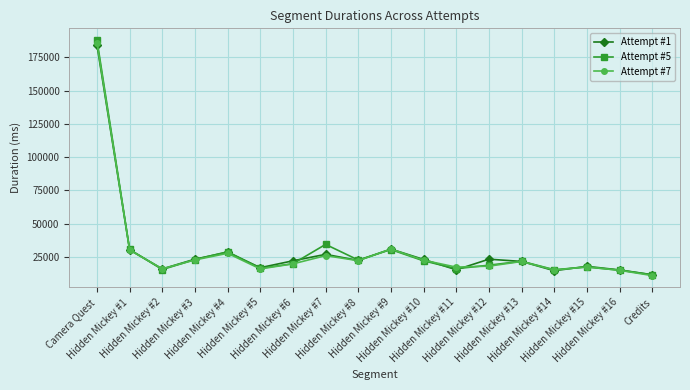

Is it true that Attempt #1 equals 15095 at Hidden Mickey #16?

True